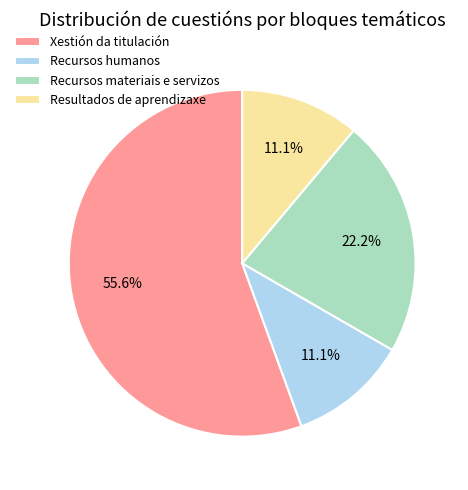

What is the ratio of the value at Xestión da titulación to the value at Recursos materiais e servizos?

2.5